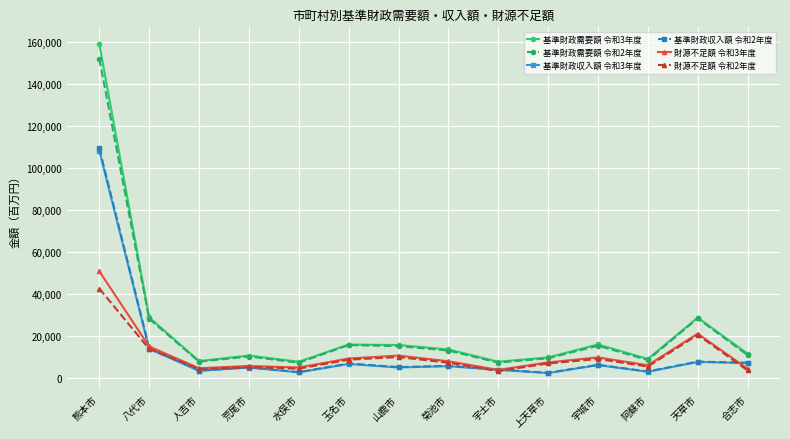

How many lines are shown in the chart?

6